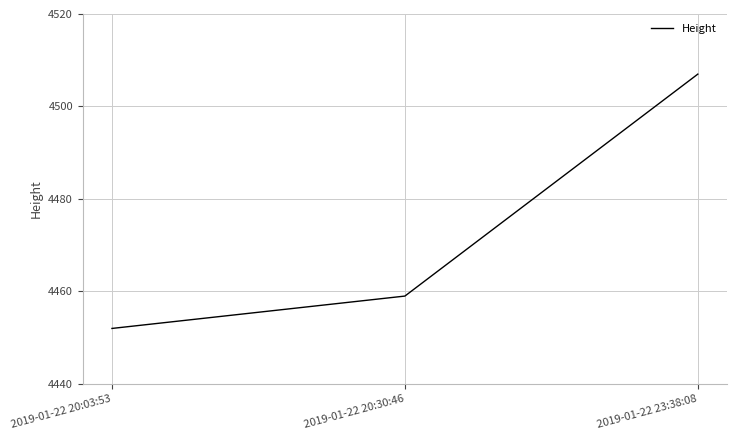

What value does the data have at 2019-01-22 20:30:46?

4459